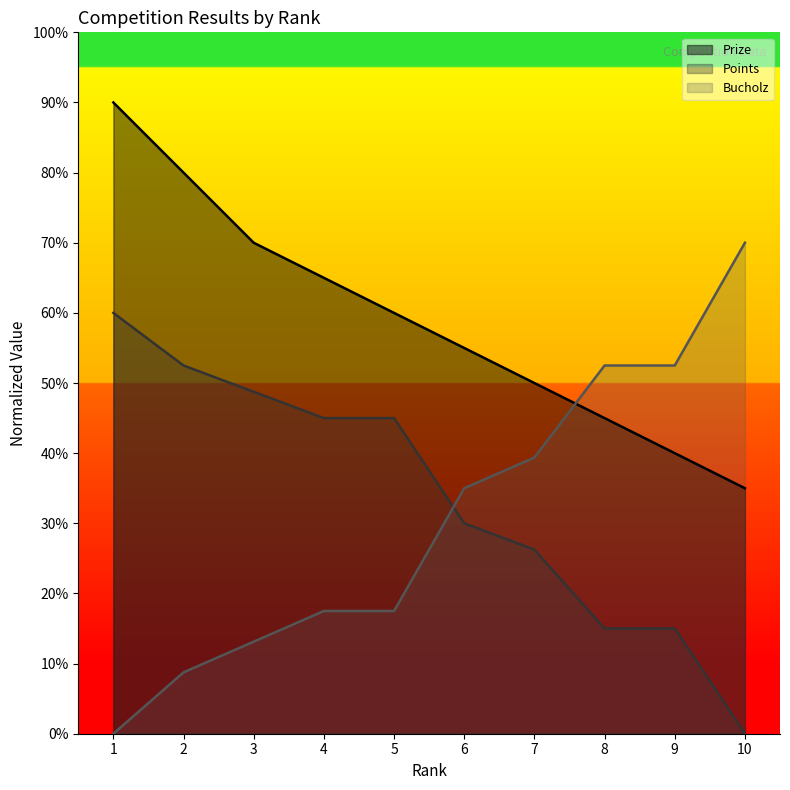

List the series in order of their peak value, highest first.

Prize, Bucholz, Points